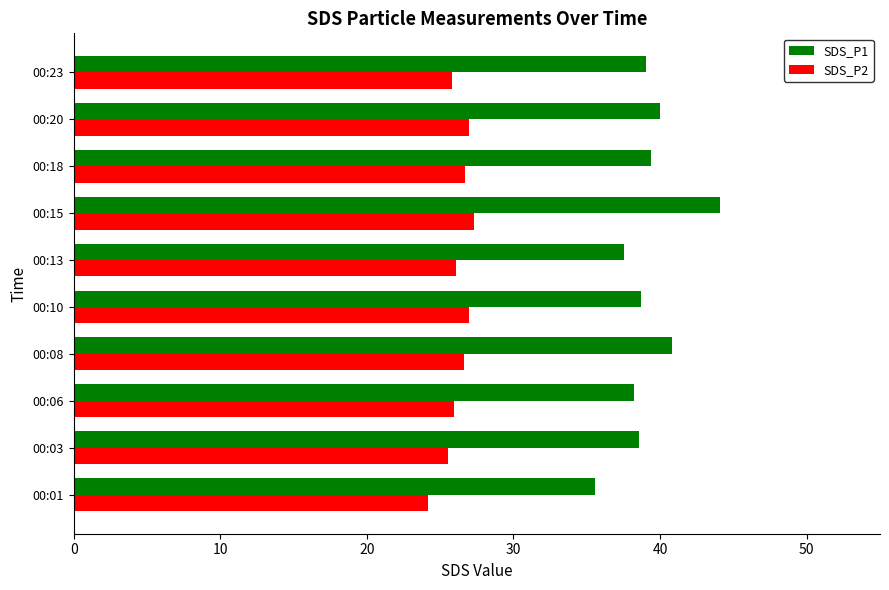

What is the spread (max minus min) of values at 00:23?

13.2